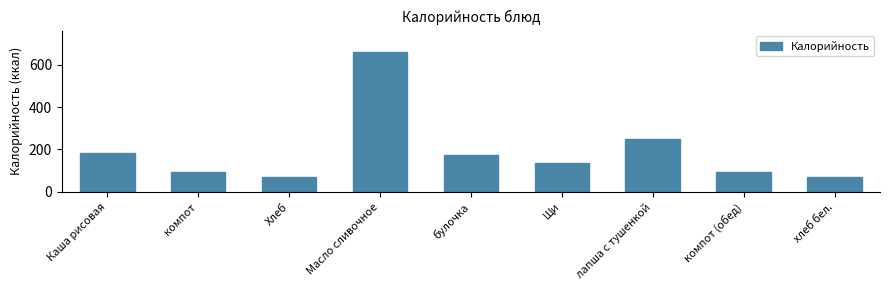

Is it true that the value at Каша рисовая is 65.1?

False